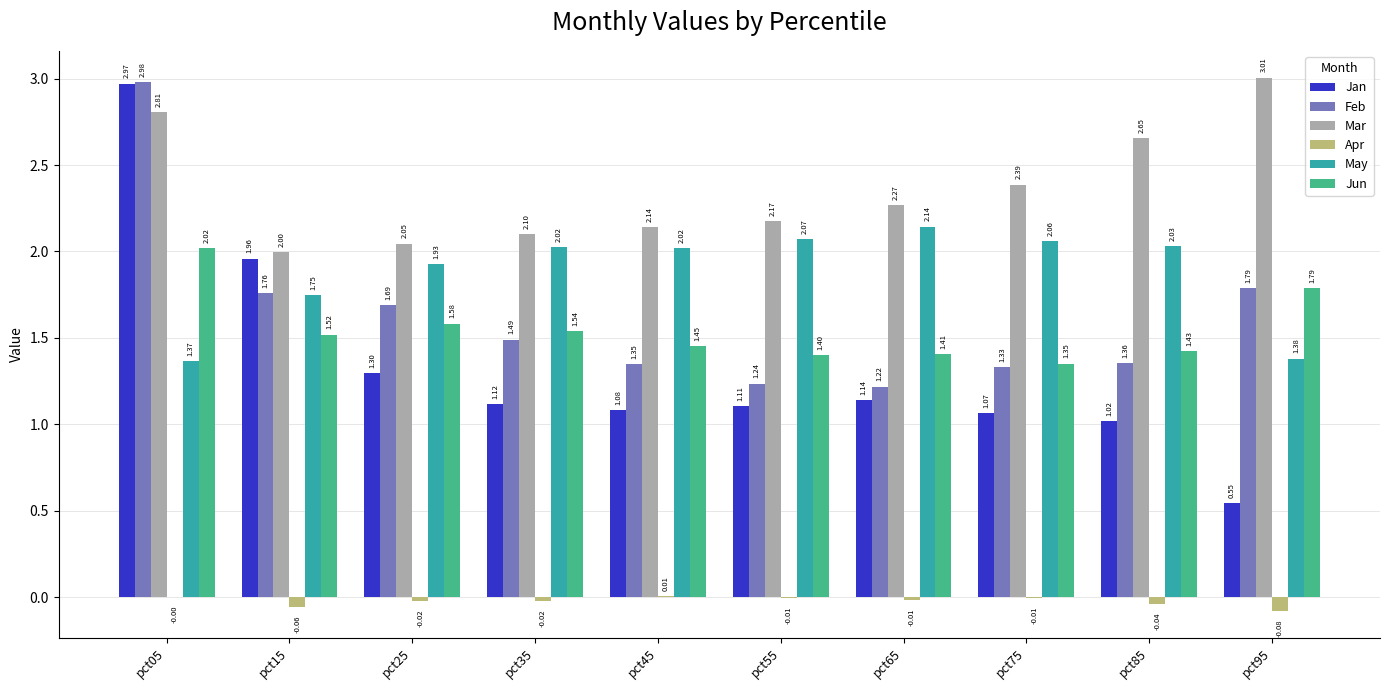

What is the spread (max minus min) of values at pct15?

2.1